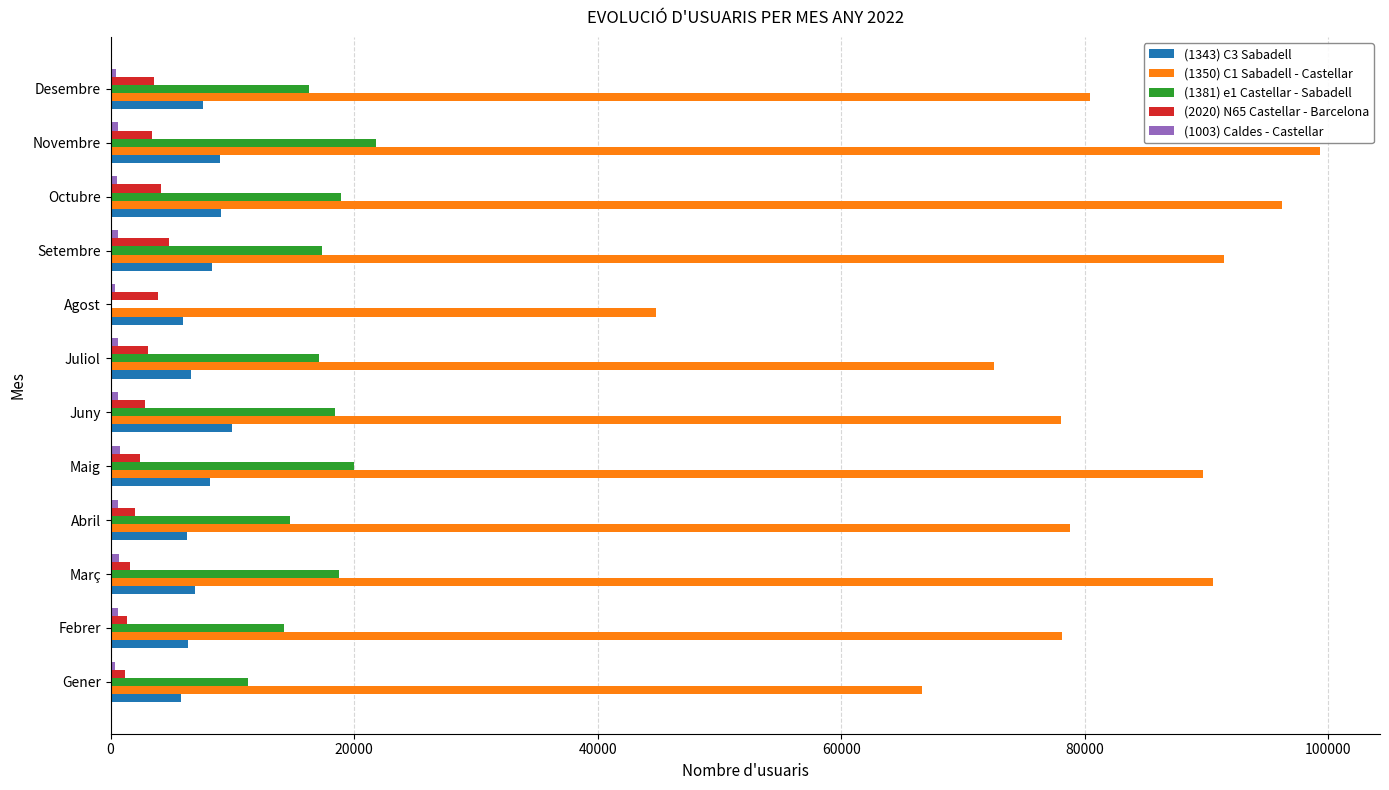

Which series has the largest total across all categories?

(1350) C1 Sabadell - Castellar